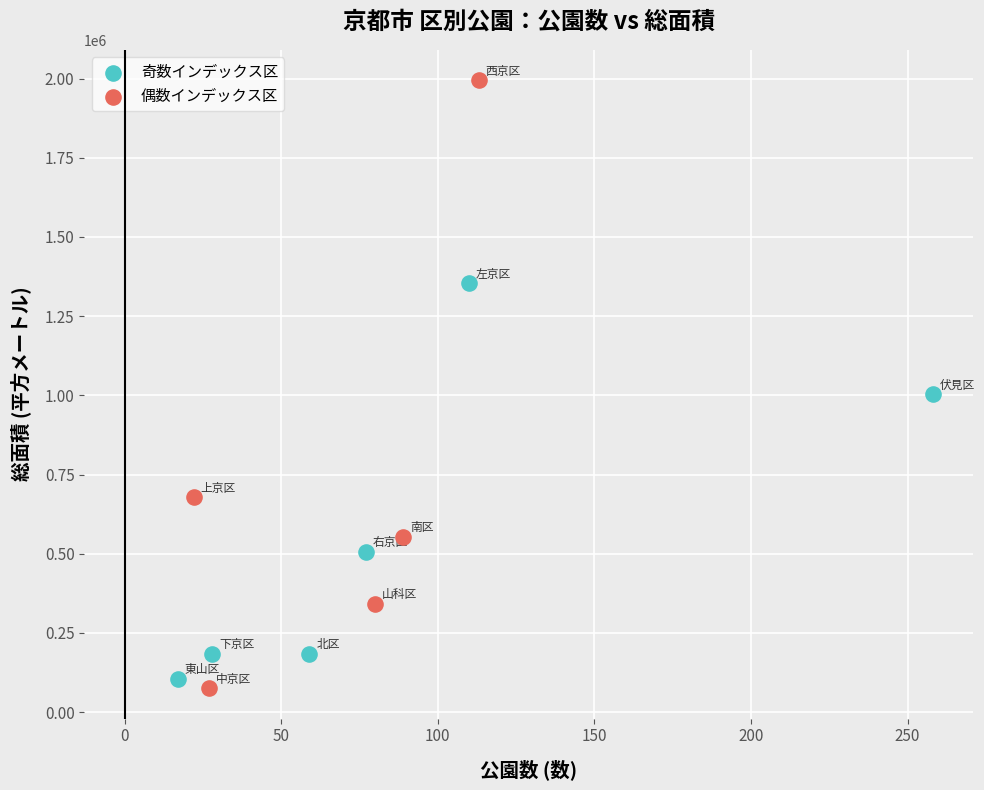

Which series reaches the maximum Y coordinate?

偶数インデックス区